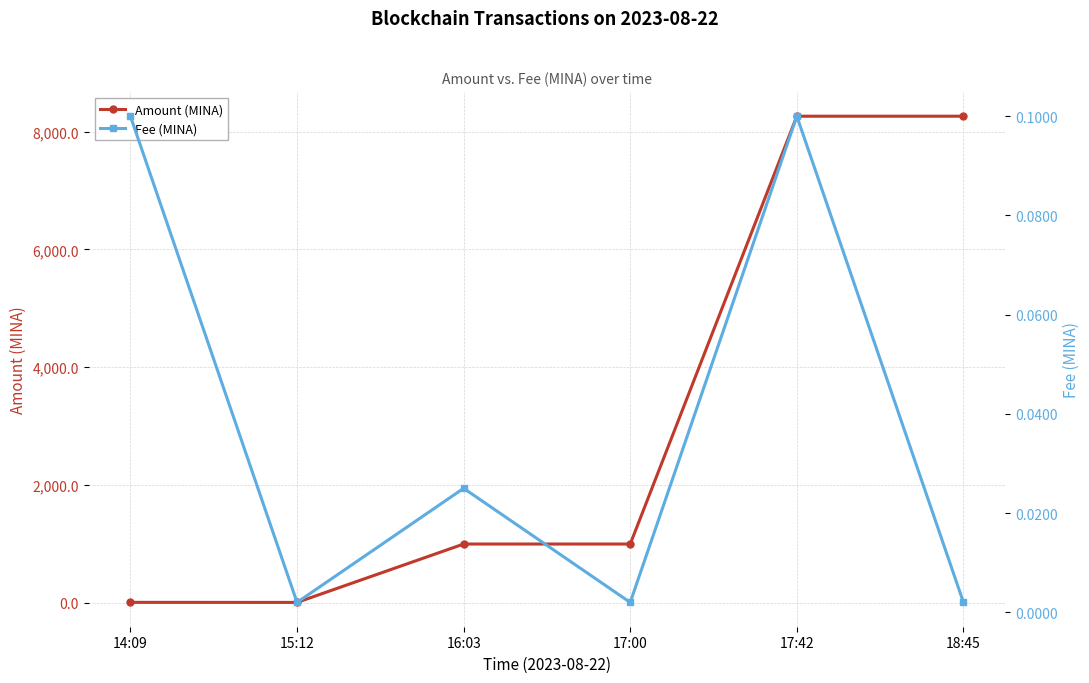

True or false: Fee (MINA) and Amount (MINA) cross at least once.

False